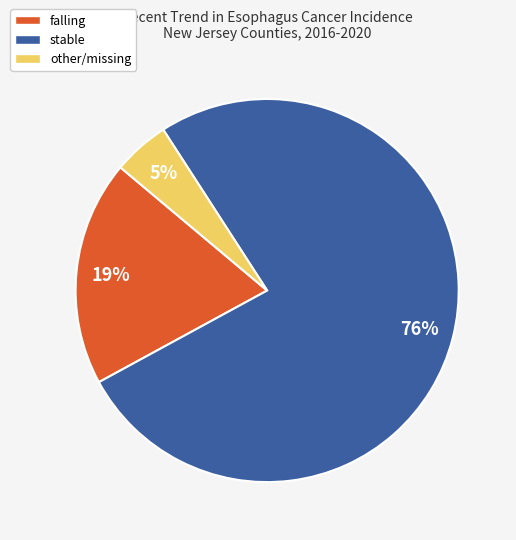

Approximately how many times larger is the value at stable compared to falling?

4.0